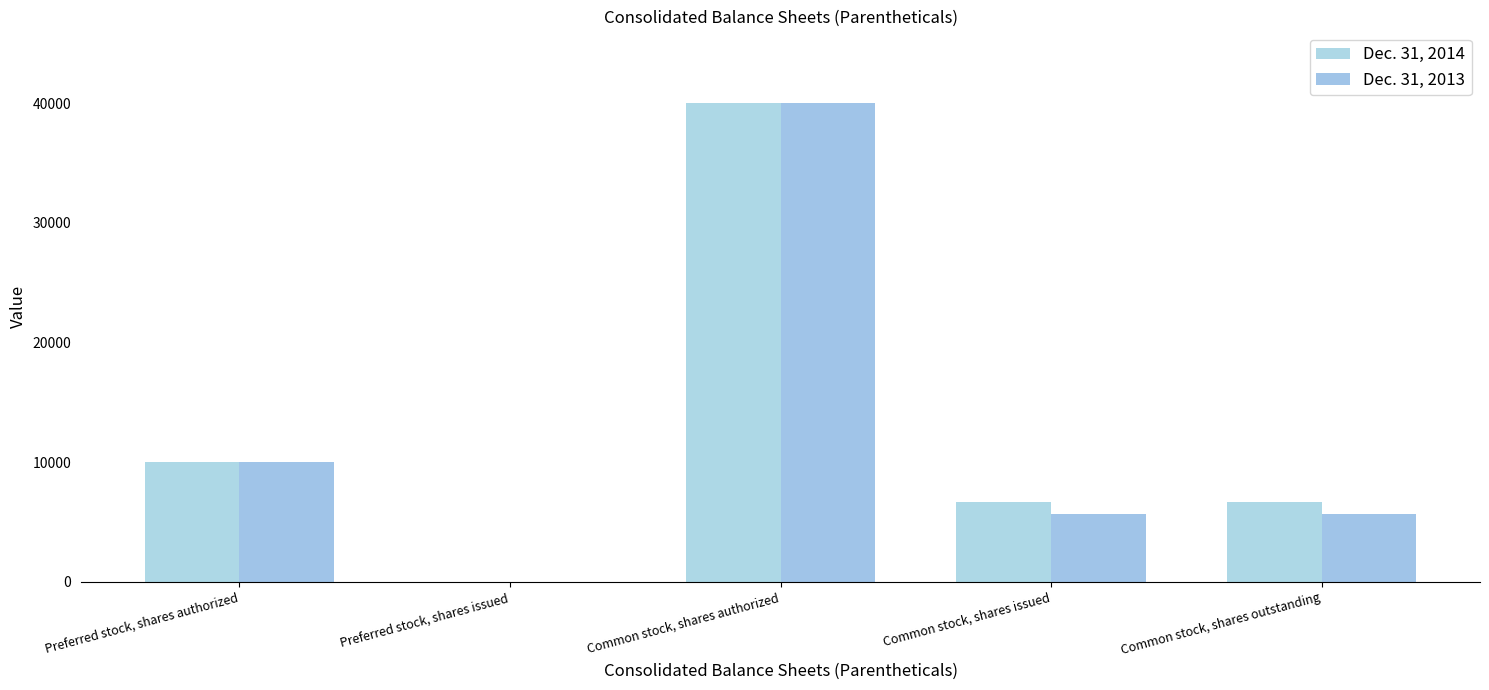

Is it true that Dec. 31, 2013 equals 5713 at Common stock, shares issued?

True